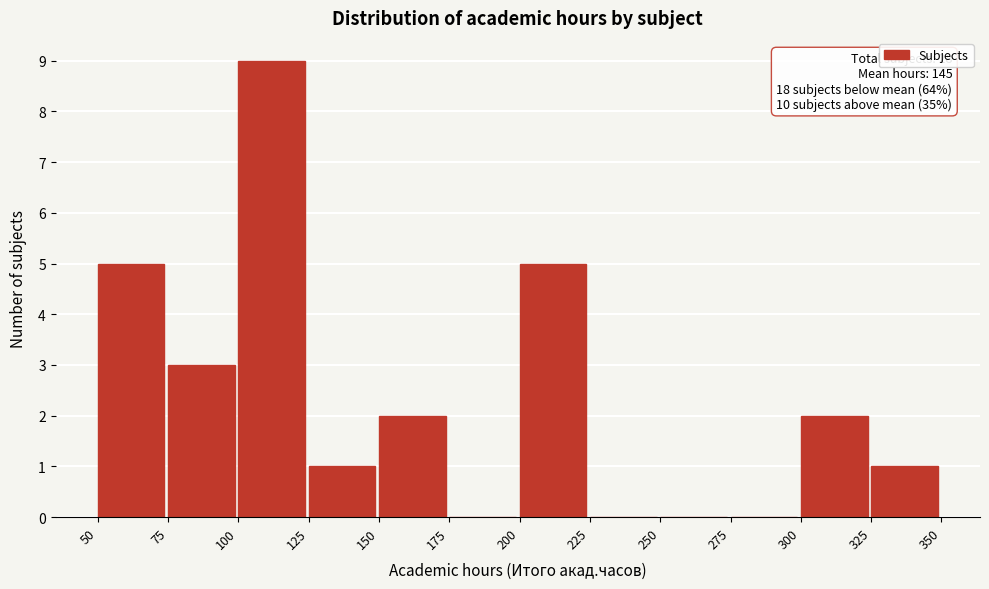

Which range on the x-axis has the tallest bar?

100 to 125